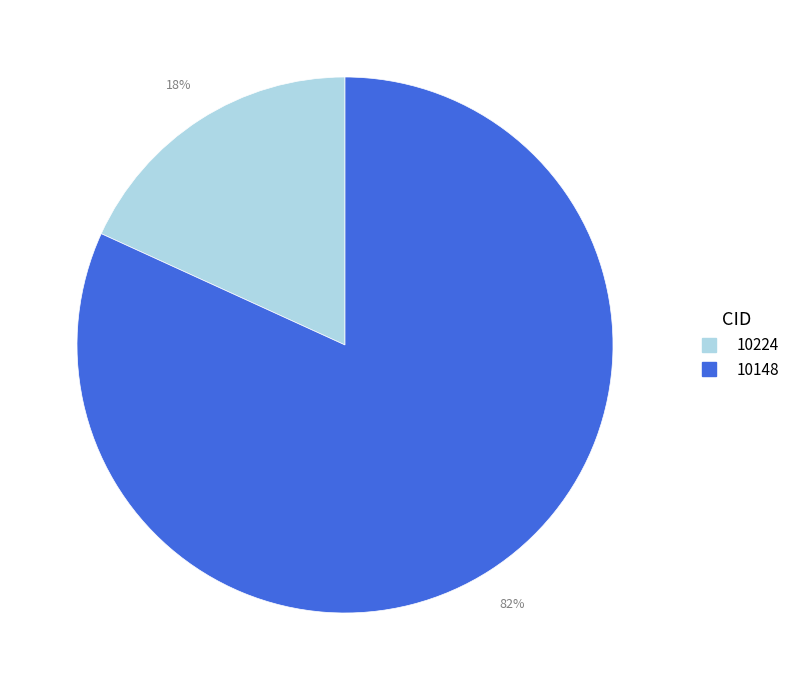

Which has a higher value, 10224 or 10148?

10148